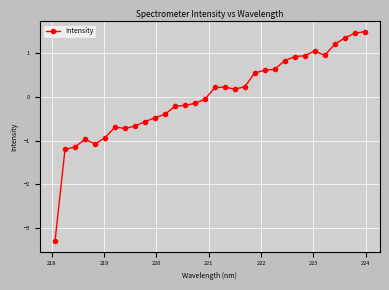

True or false: there are more than 2 points higher than both neighbors.

True